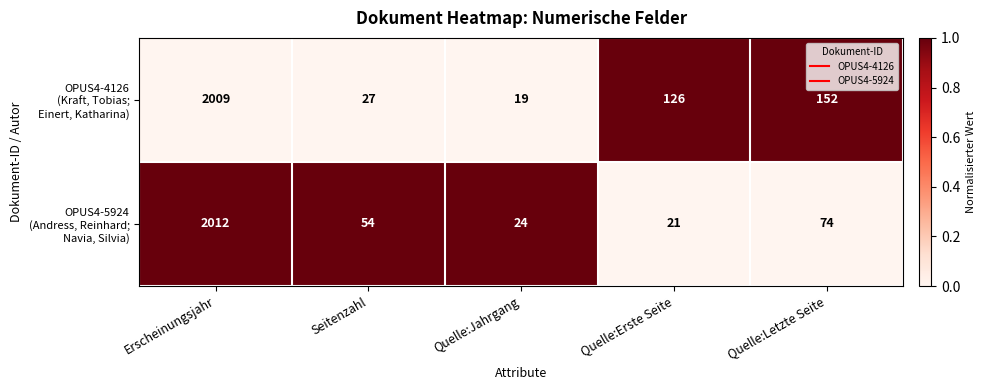

What is the greatest value displayed?

2012